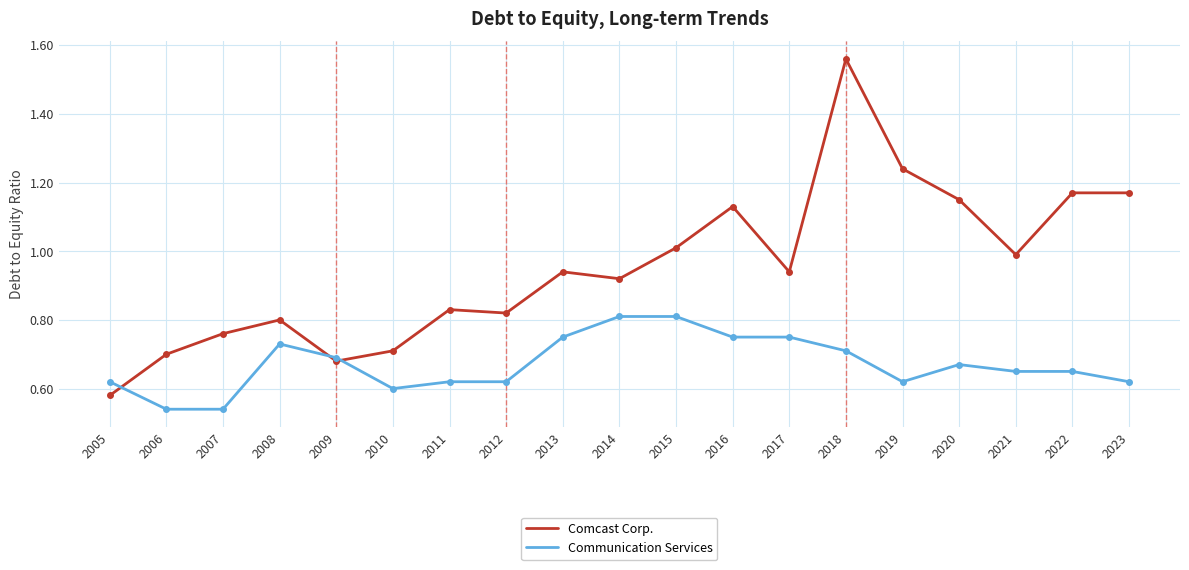

Is it true that Comcast Corp. equals 1.4 at 2013?

False